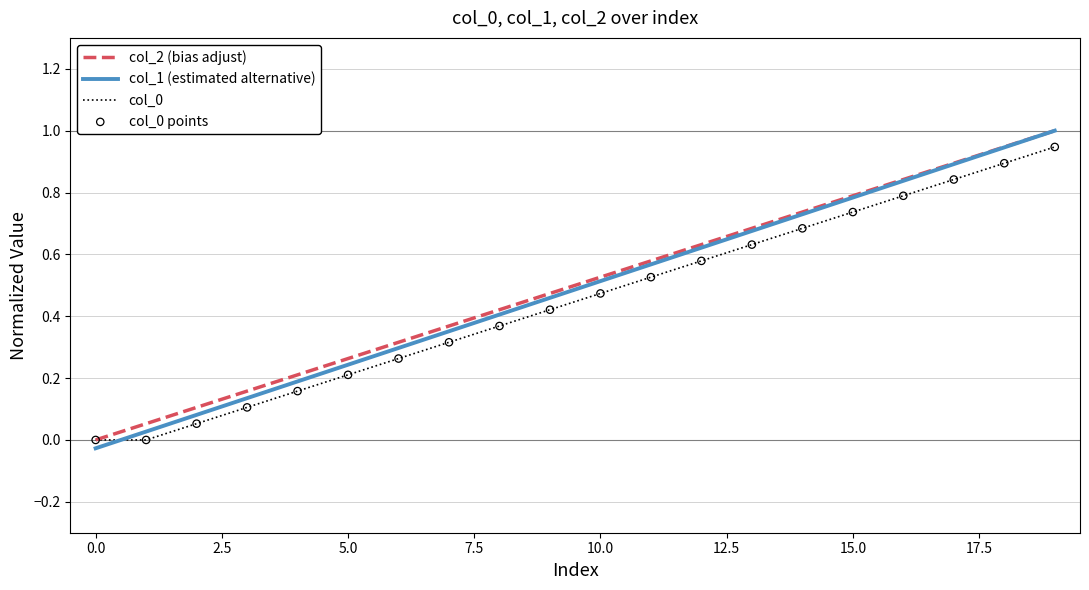

What is the highest value of the col_1 (estimated alternative) series?

1.0